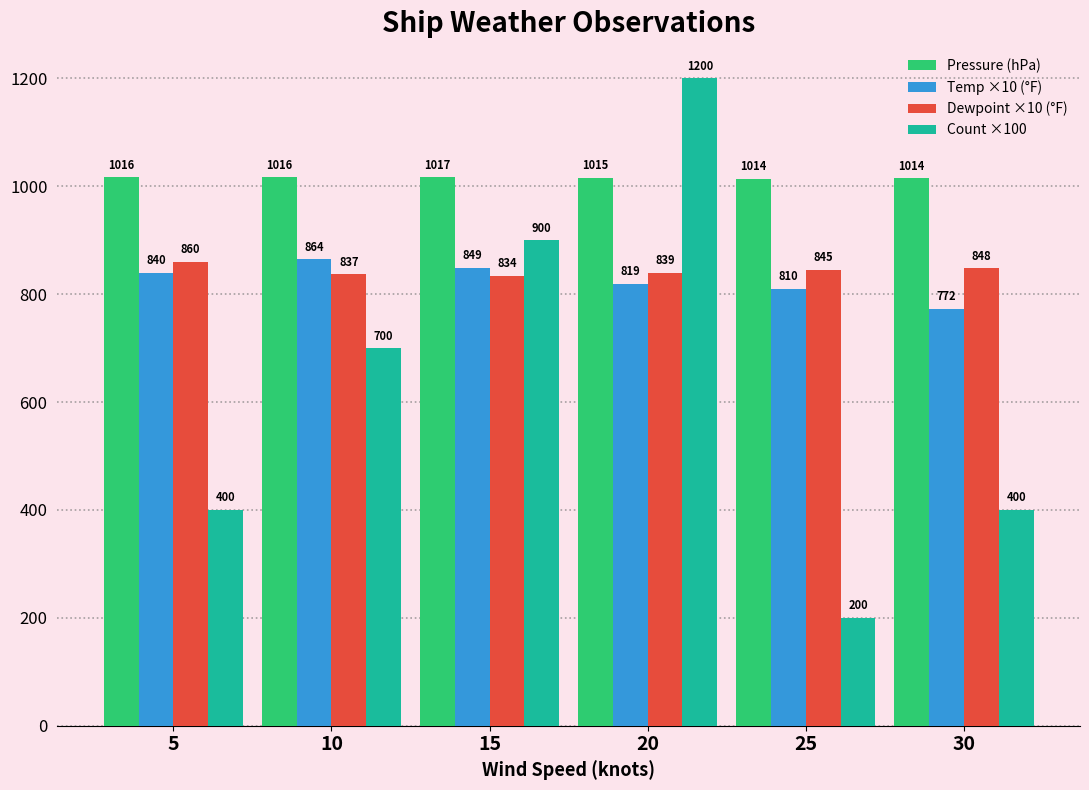

What is the maximum value shown in the chart?

1200.0